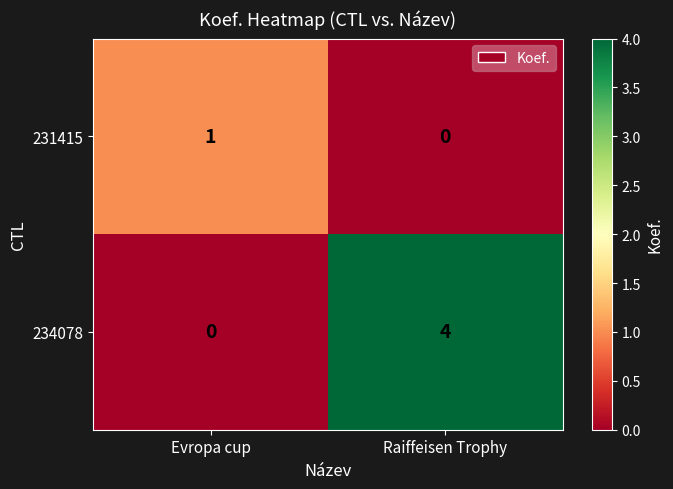

The 234078 series shows 4 at Raiffeisen Trophy. True or false?

True